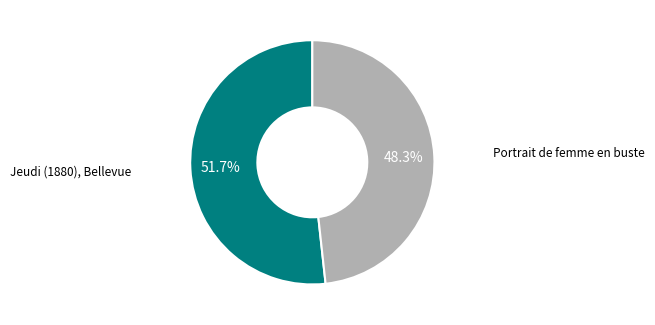

How many segments does this pie chart have?

2